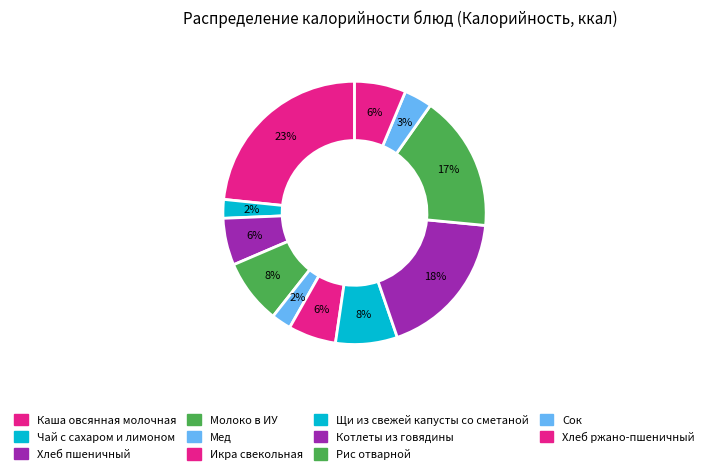

Which slice is the largest?

Каша овсянная молочная